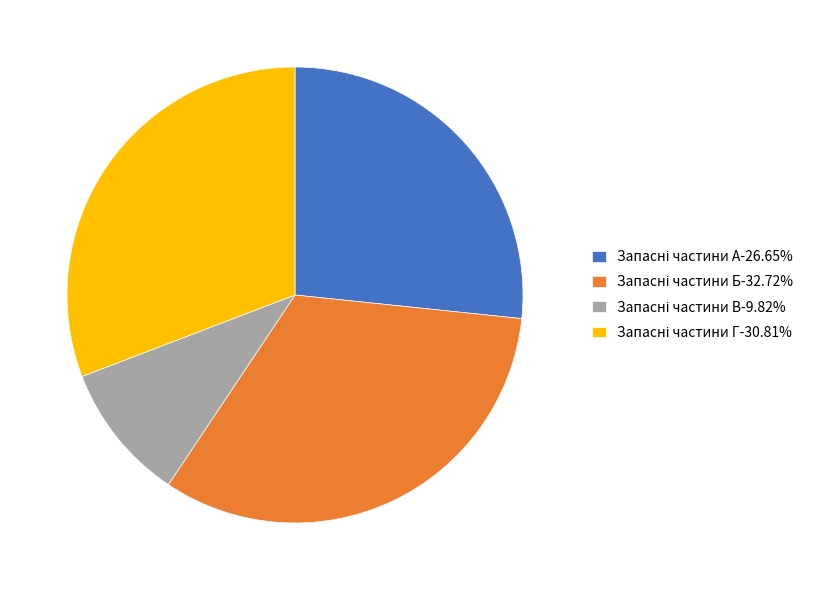

Is there a majority slice in this chart?

No